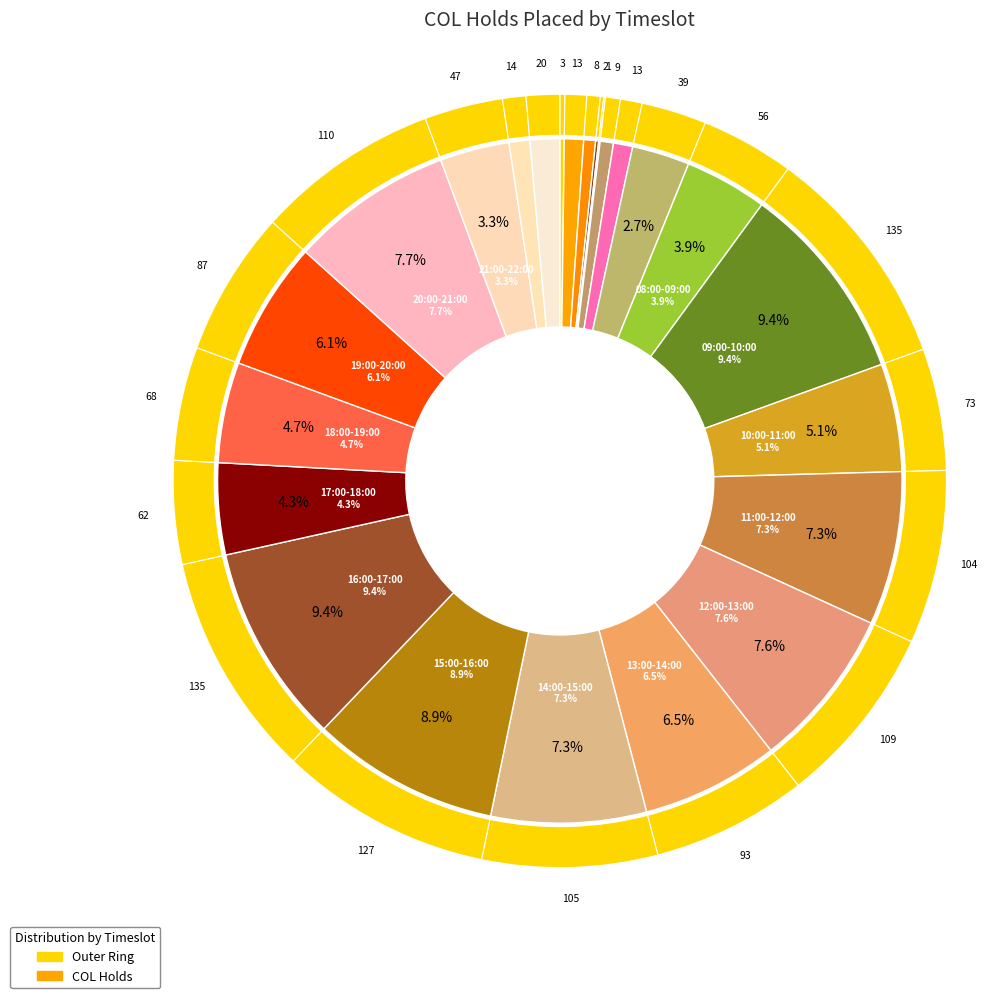

What is the total percentage of 00:00-01:00 and 01:00-02:00?

1.1%